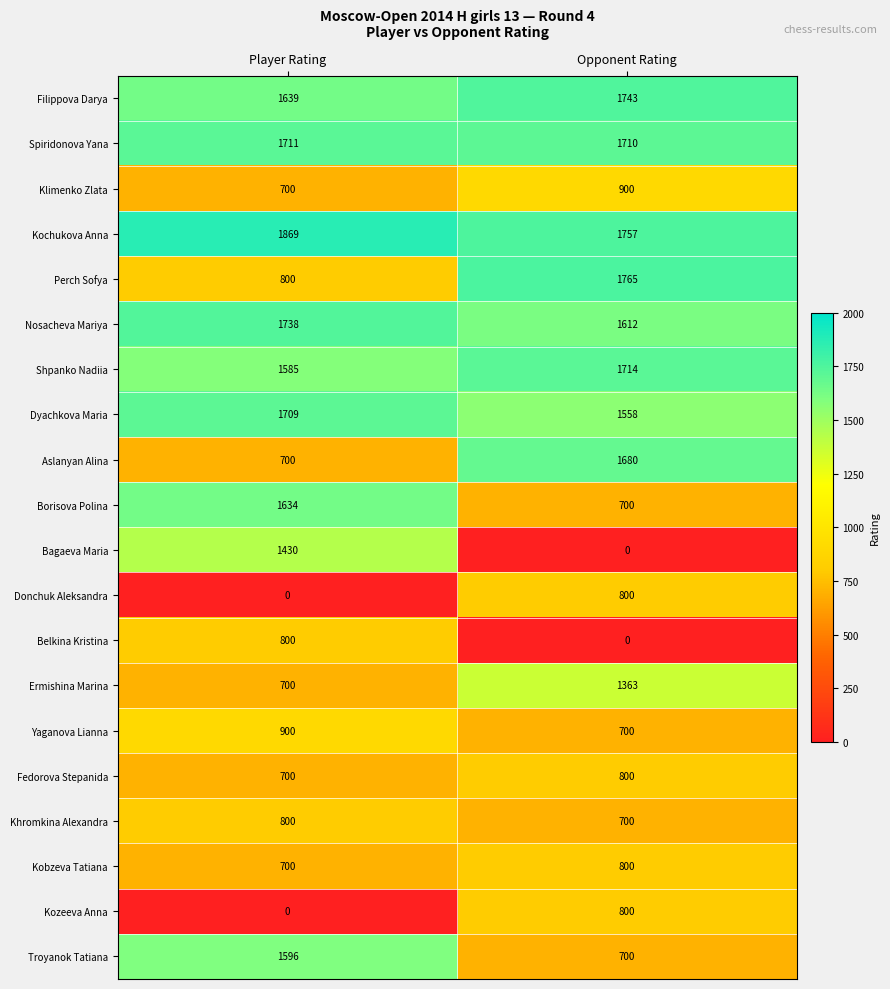

Count the number of categories in the chart.

2